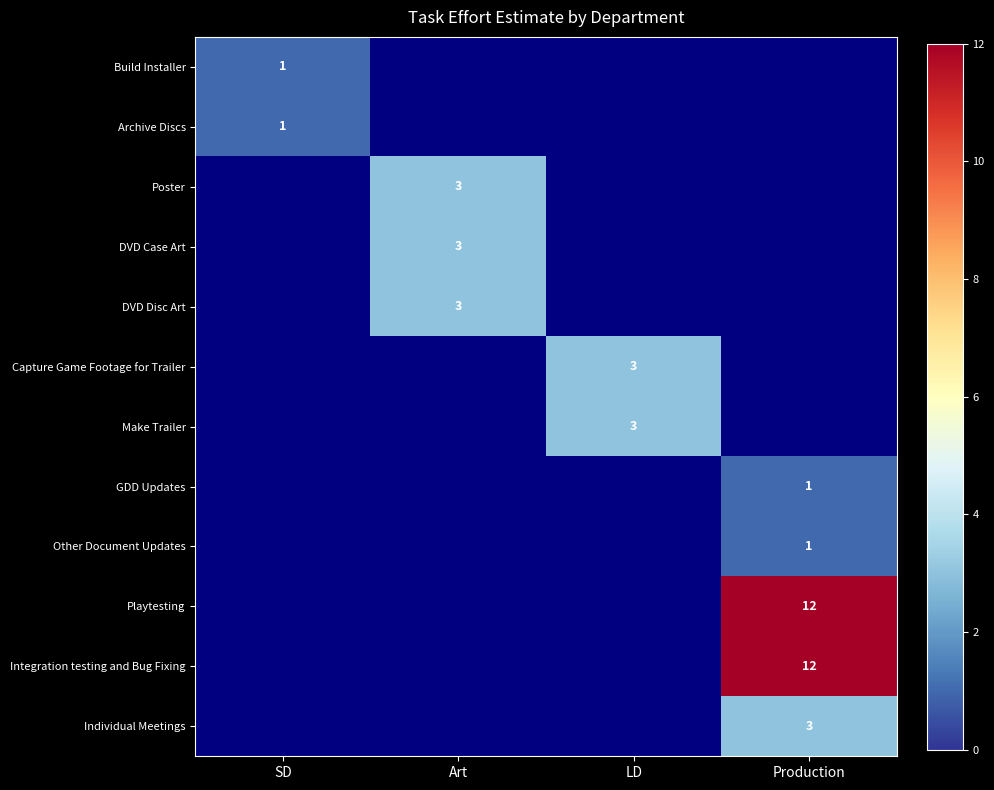

Is it true that GDD Updates equals 2 at Production?

False